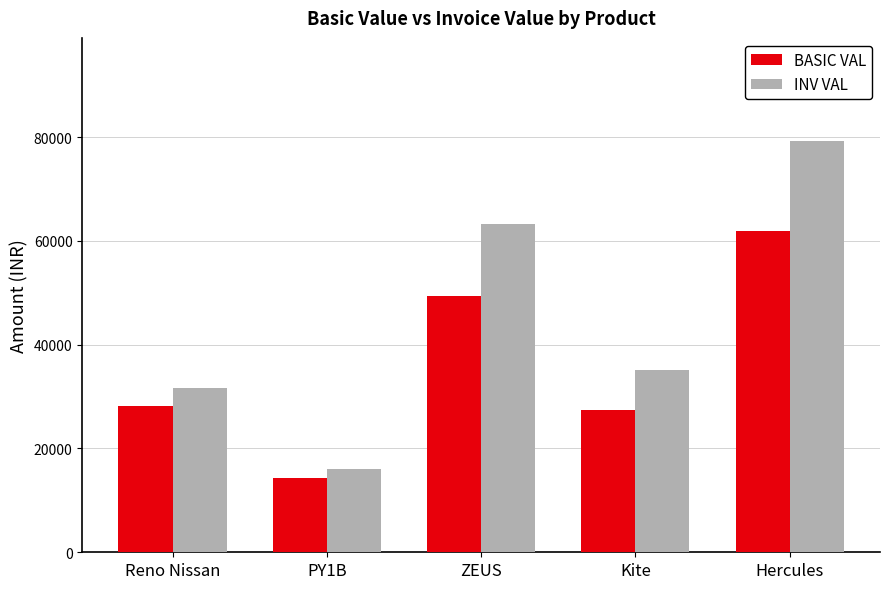

Reading left to right, list all the values displayed in this chart.

BASIC VAL: 28250.0	14400.0	49360.0	27501.0	61950.0
INV VAL: 31640.0	16128.0	63180.8	35201.3	79296.0